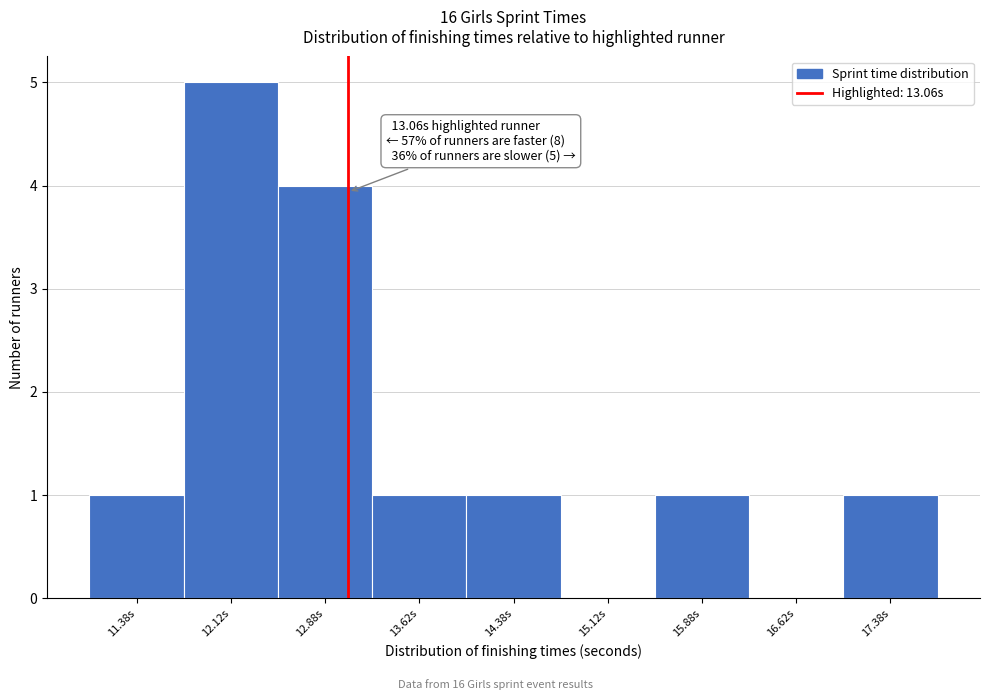

Over which range of the x-axis is the bar tallest?

11.75 to 12.50